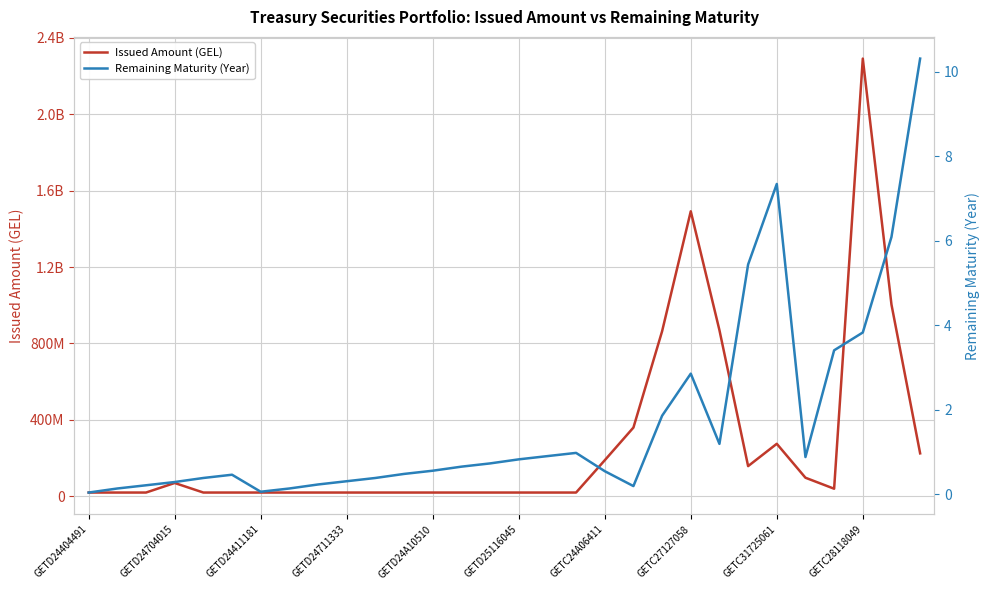

What is the difference between the second highest and minimum values in the Issued Amount (GEL) series?

1471599000.0